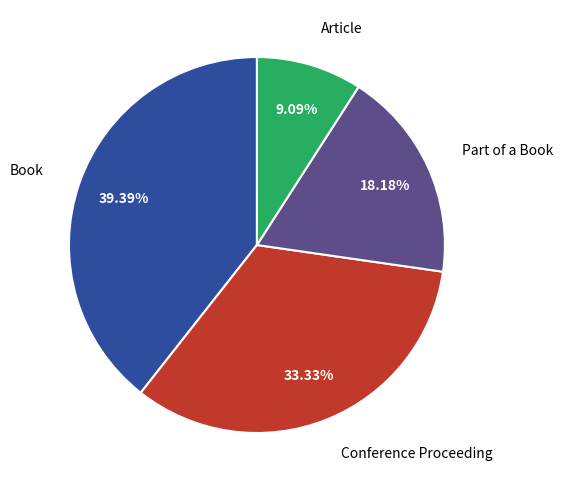

How many segments does this pie chart have?

4